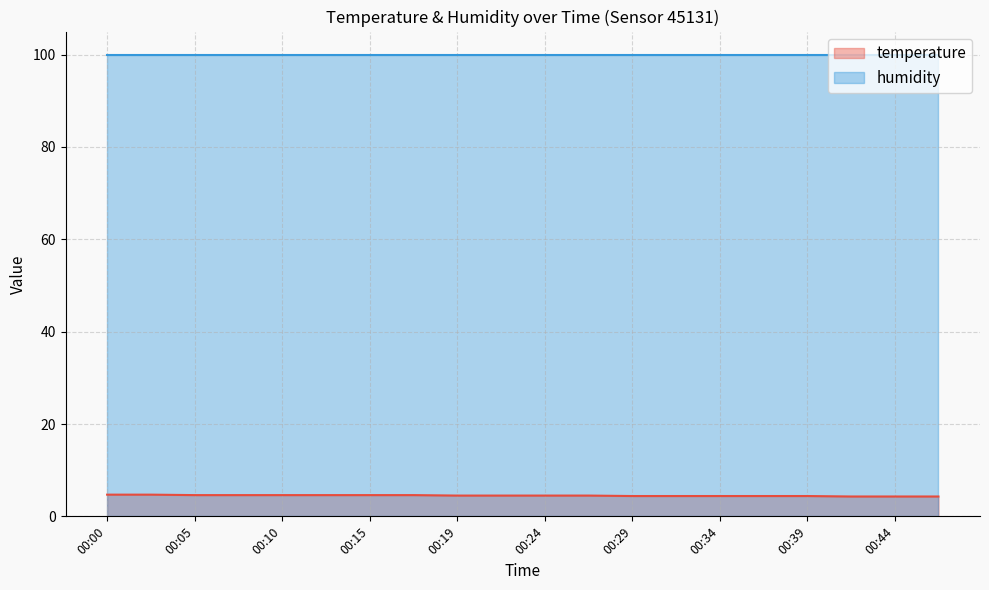

True or false: humidity and temperature cross at least once.

False